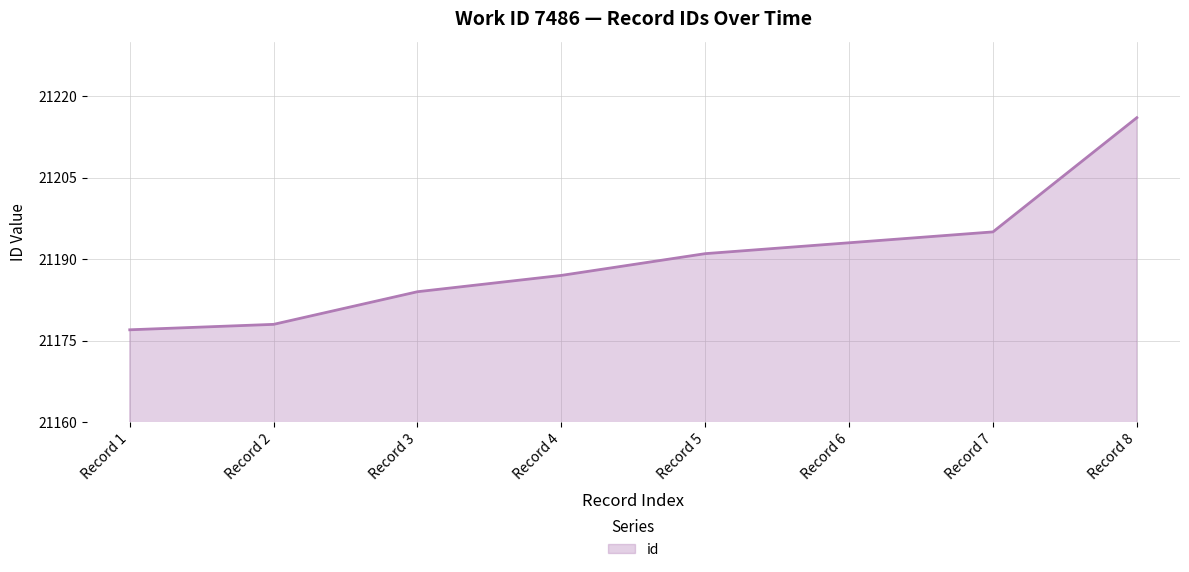

Which label corresponds to the largest value in the chart?

Record 8